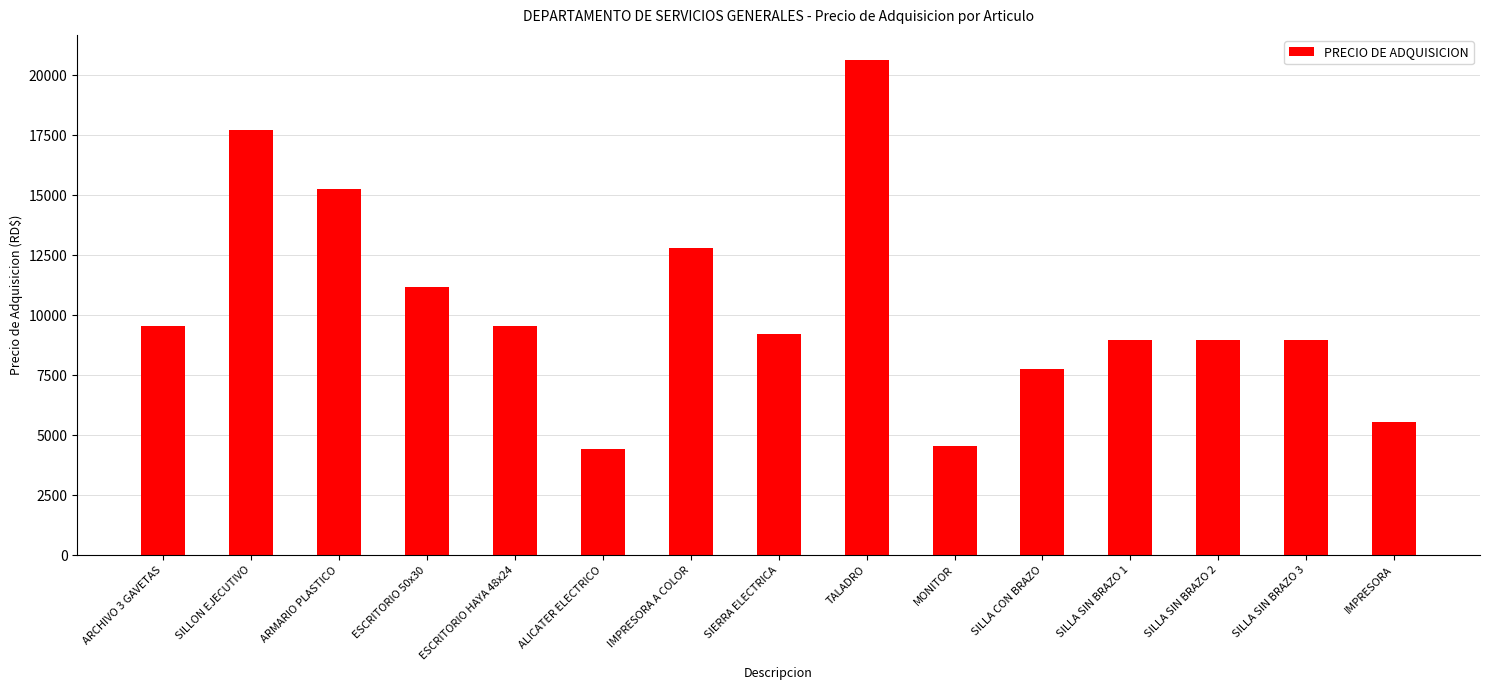

What is the ratio of the value at ESCRITORIO HAYA 48x24 to the value at MONITOR?

2.1